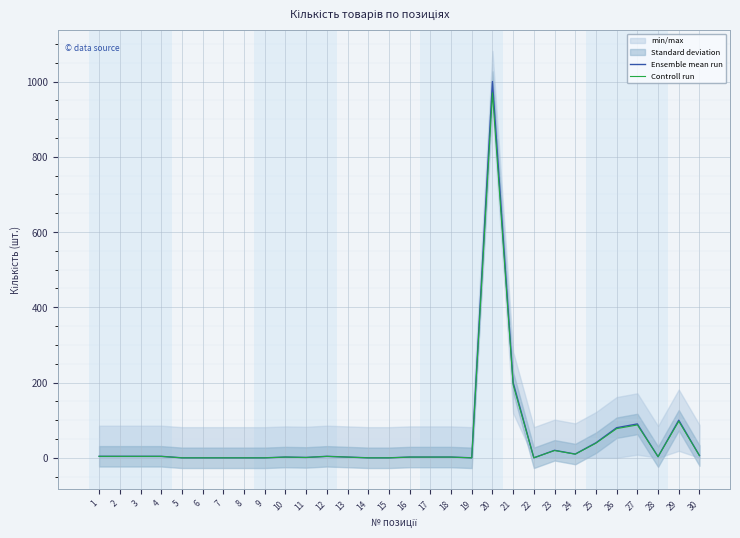

What is the difference between the maximum and minimum values in the Controll run series?

970.0